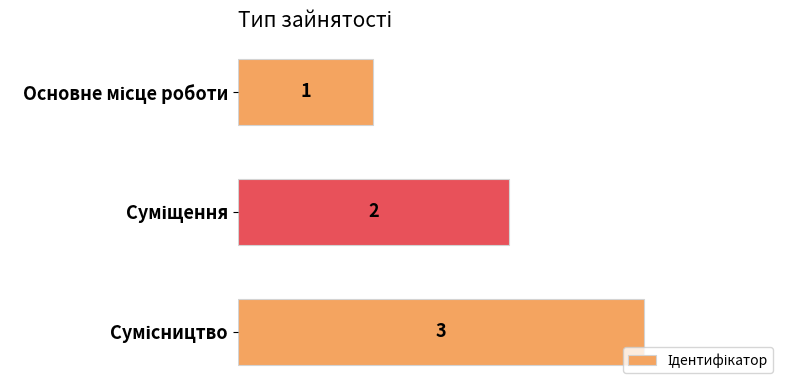

Count the values in the range 1 to 3.

3